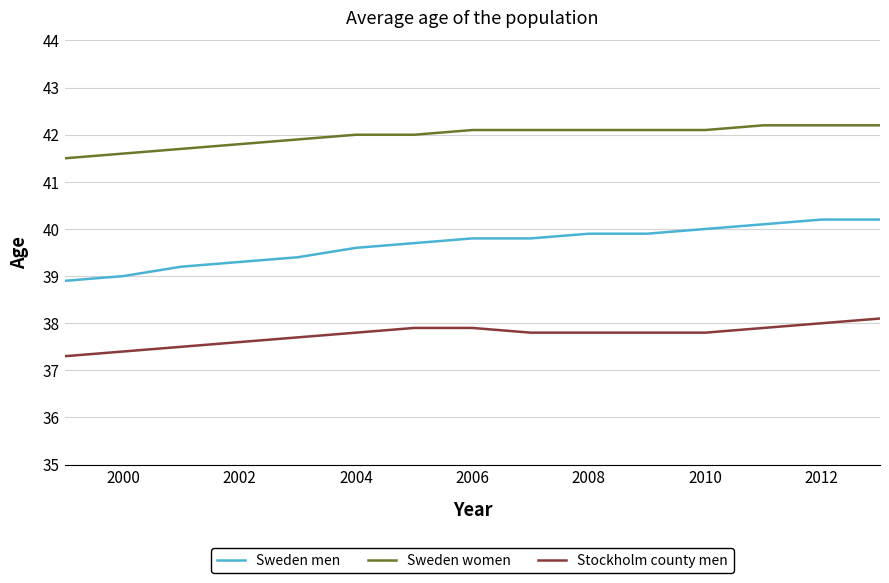

At how many categories does at least one series exceed 40?

15